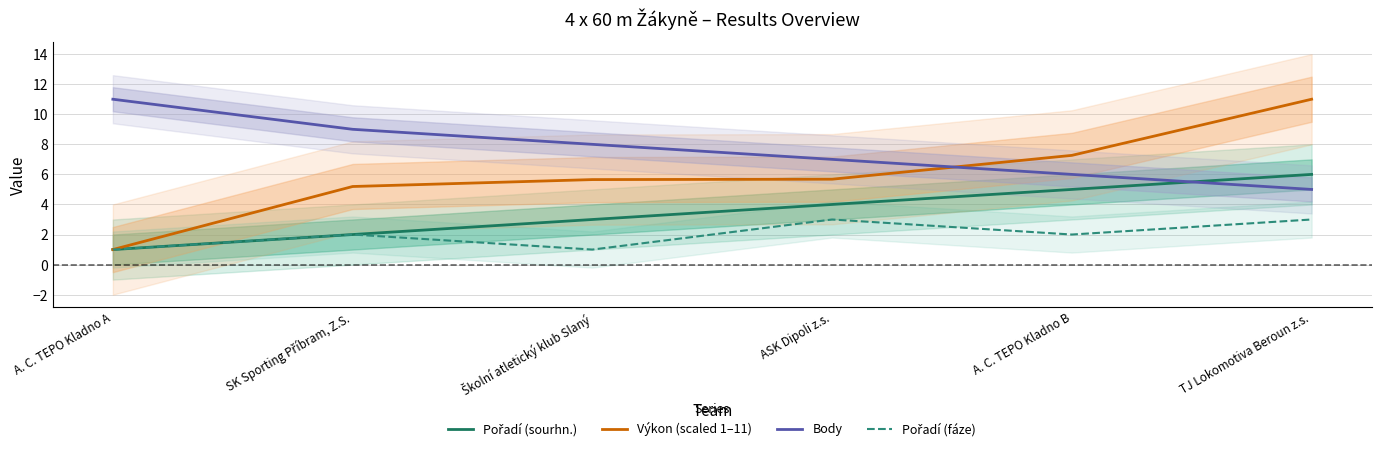

What is the sum of all Výkon (scaled 1–11) values?

35.8